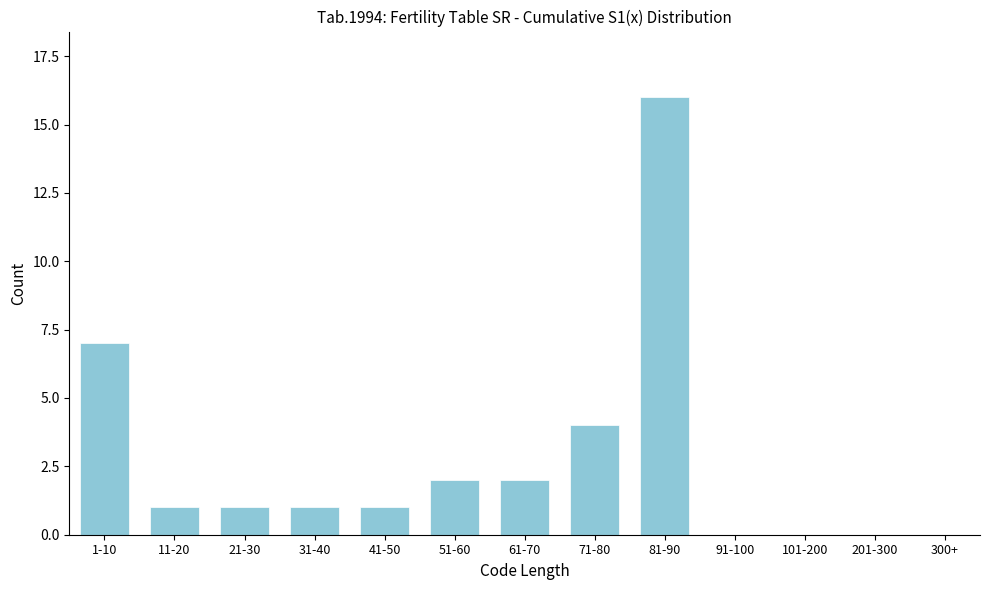

Reading right to left, extract all data points from this chart.

300+=0	201-300=0	101-200=0	91-100=0	81-90=16	71-80=4	61-70=2	51-60=2	41-50=1	31-40=1	21-30=1	11-20=1	1-10=7